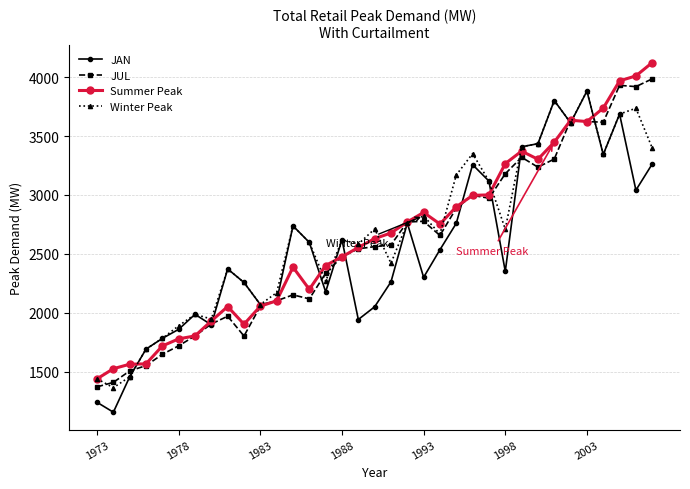

Rank the series by their average value, from lowest to highest.

JAN, JUL, Summer Peak, Winter Peak